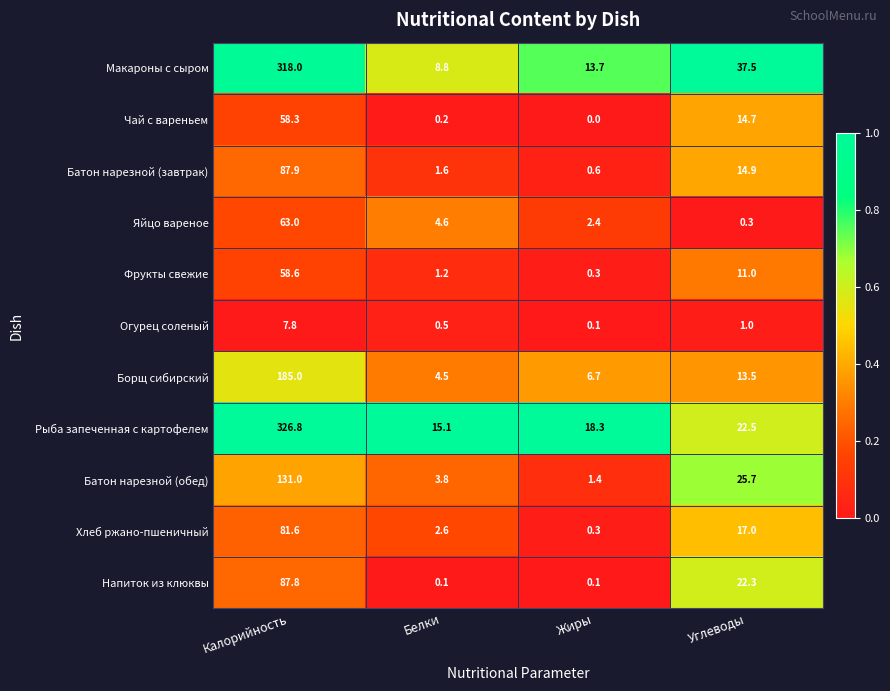

What is the average value of the Хлеб ржано-пшеничный series?

25.4